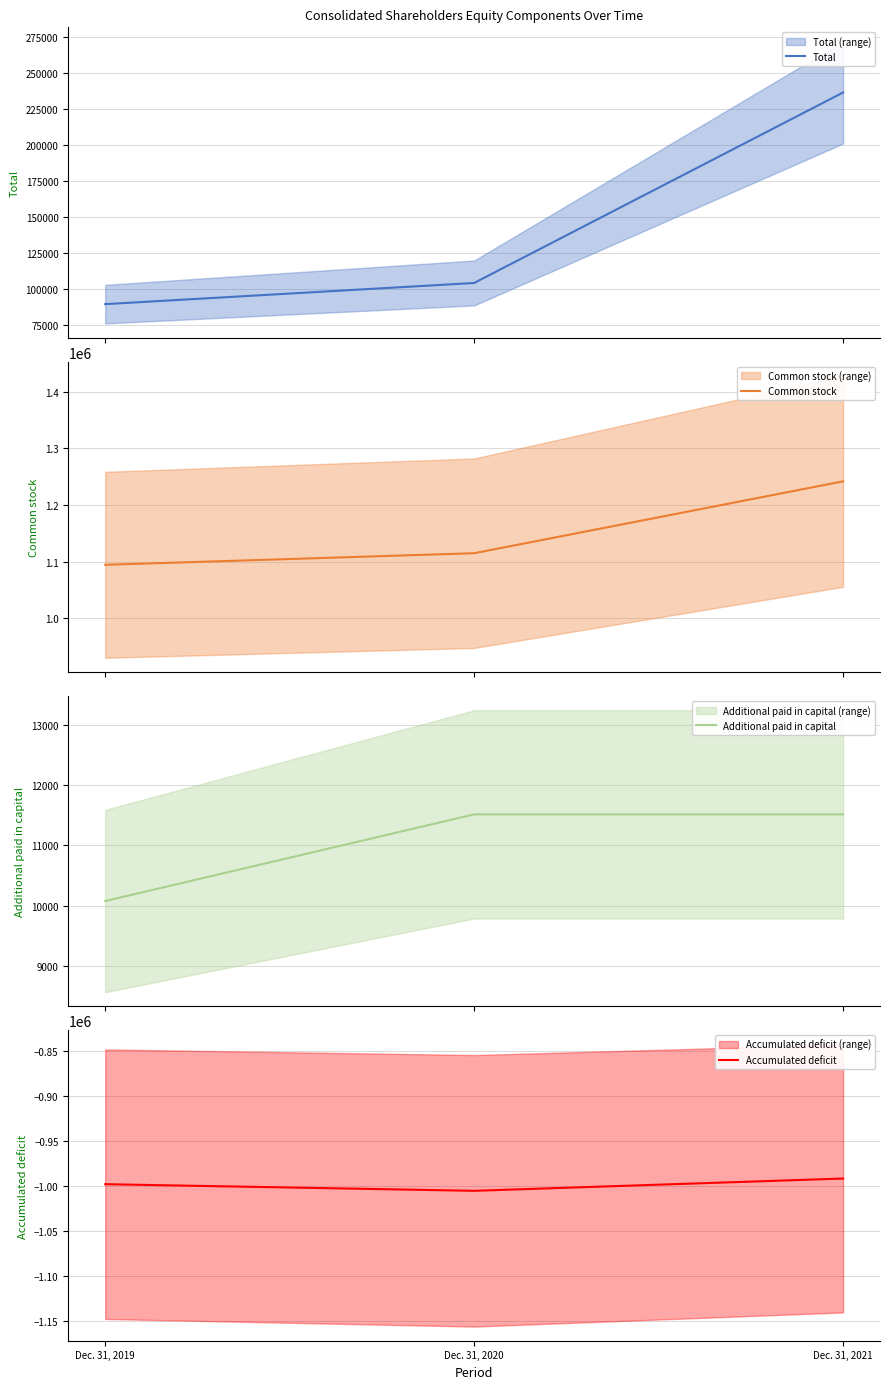

At Dec. 31, 2019, list the series in order from largest to smallest.

Common stock, Total, Additional paid in capital, Accumulated deficit